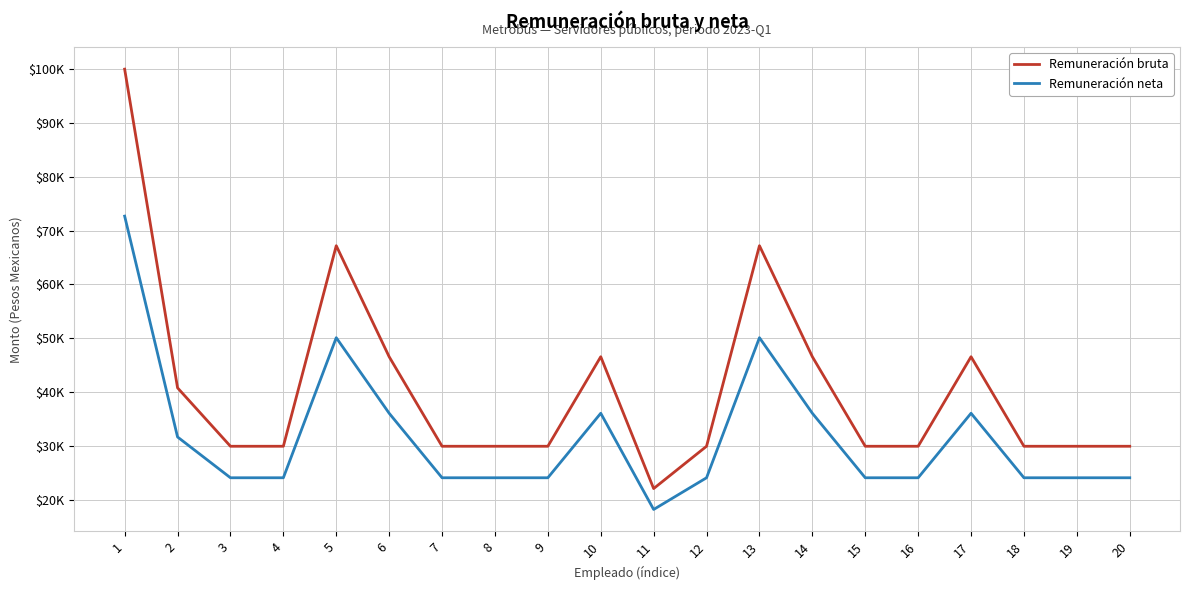

Is this an area chart (filled region under the line)?

No